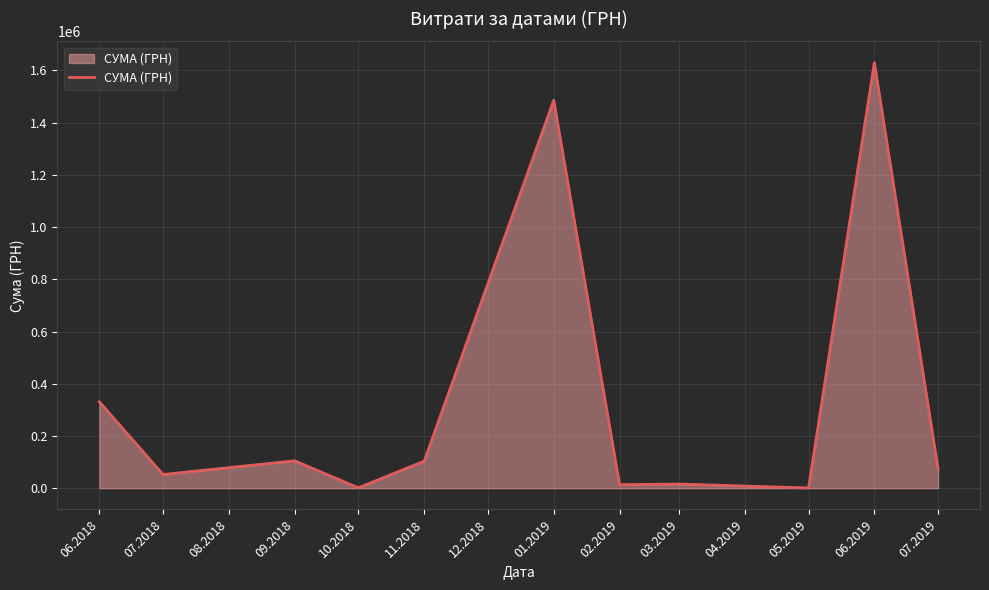

The value at 06.2018 is 461490.1. True or false?

False